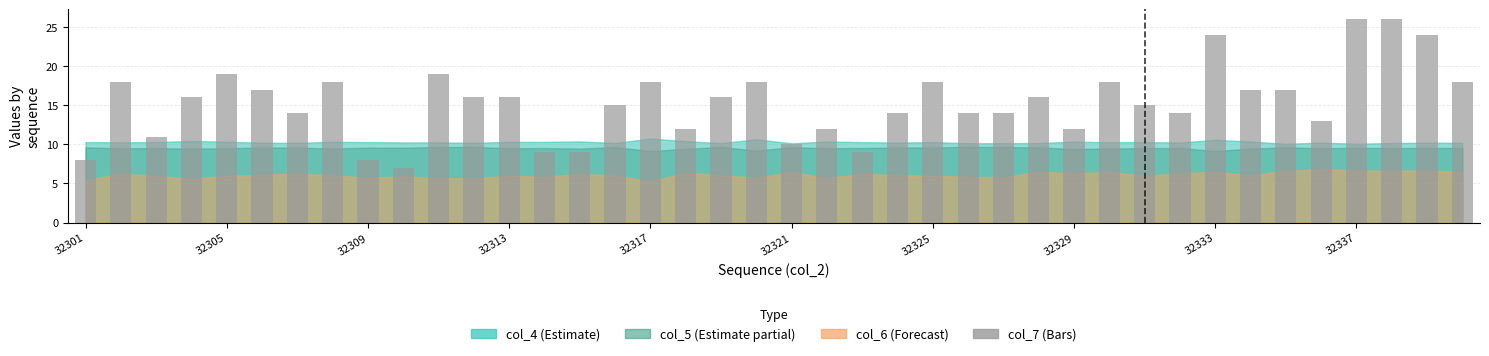

What is the value of the 23rd bar from the left?

9